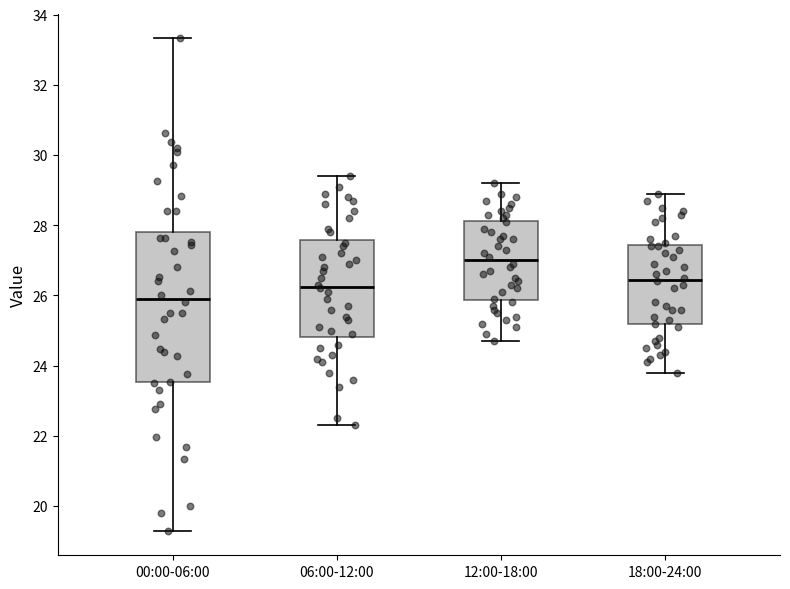

Which box is the tallest, from its lower edge to its upper edge?

00:00-06:00